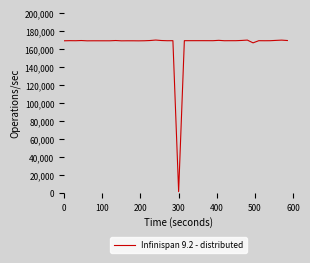

What is the difference between the maximum and minimum values?

168014.3